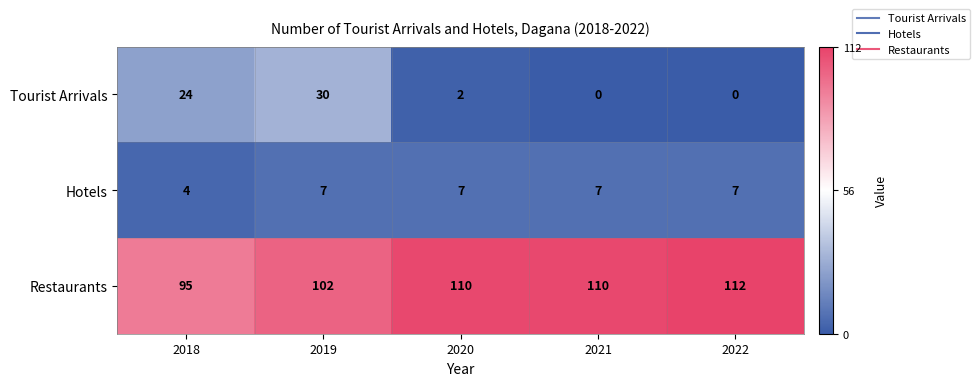

True or false: Hotels has a value of 7 at 2021.

True